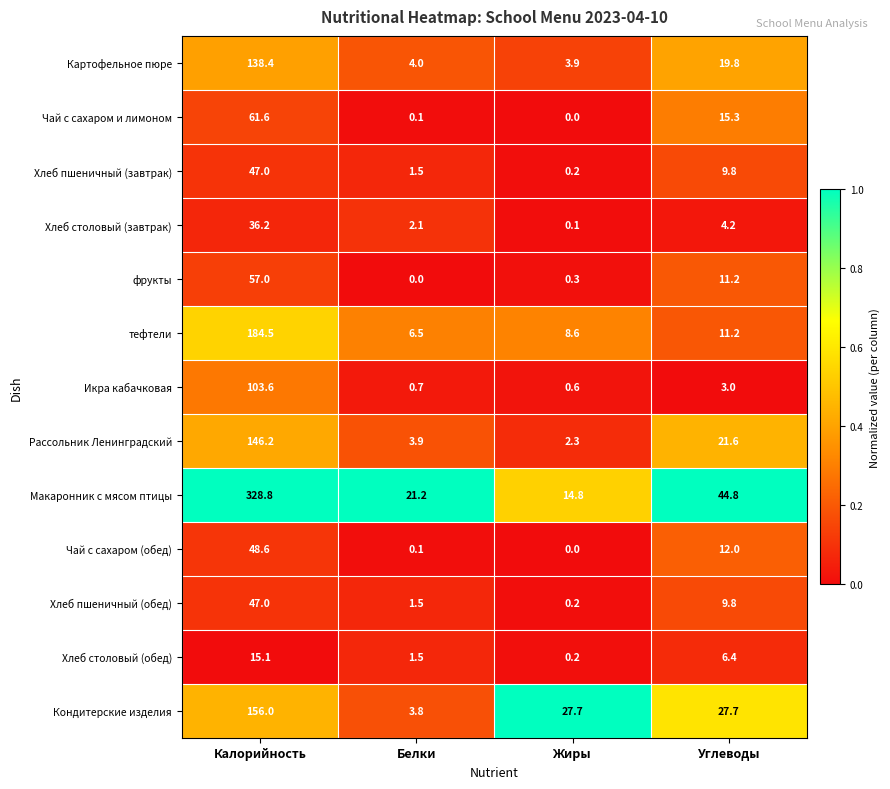

Which series has the widest spread of values?

Макаронник с мясом птицы